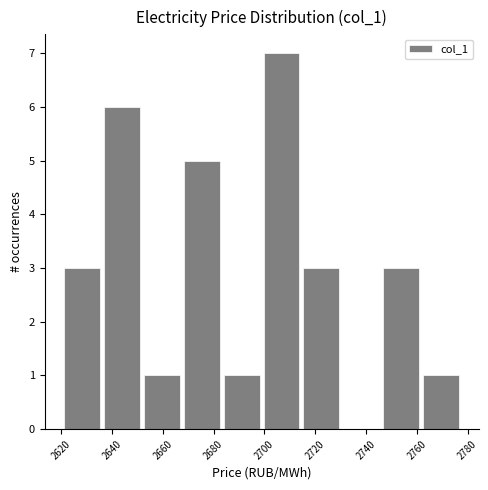

Reading left to right, transcribe this chart: for each bar, give the range it covers on the x-axis and its height. Neither the bar edges nor the heights are printed on the chart, so give them approximately, as read against the axes.

2622 to 2636: 3
2636 to 2652: 6
2652 to 2668: 1
2668 to 2684: 5
2684 to 2700: 1
2700 to 2716: 7
2716 to 2732: 3
2732 to 2746: 0
2746 to 2762: 3
2762 to 2778: 1